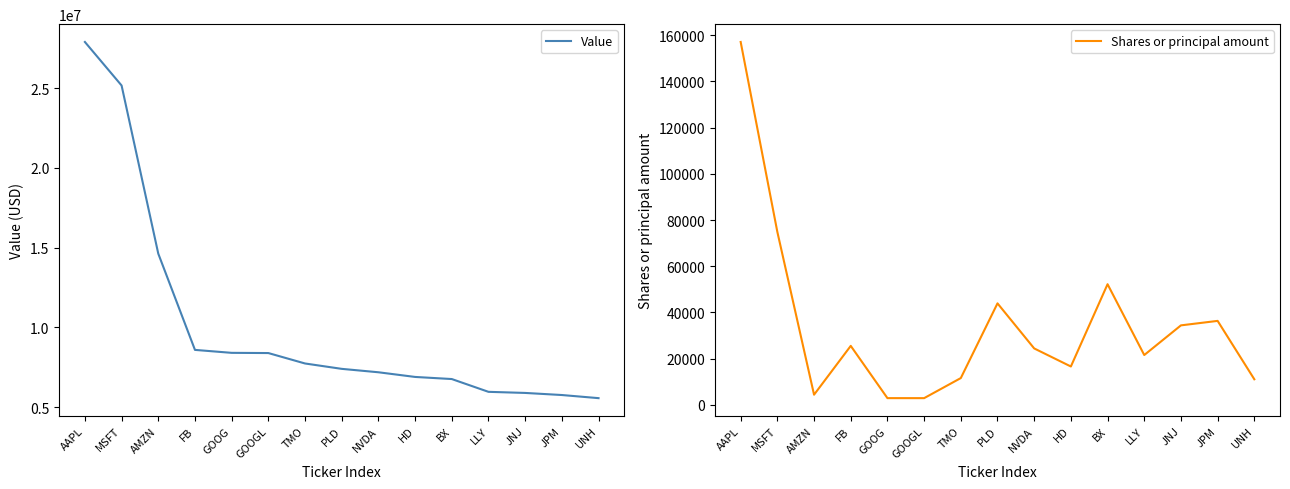

How many interior local peaks does the Shares or principal amount series have?

4